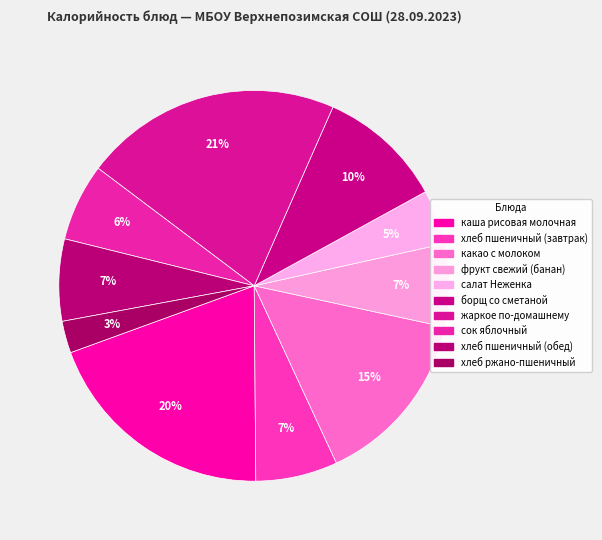

How many segments does this pie chart have?

10